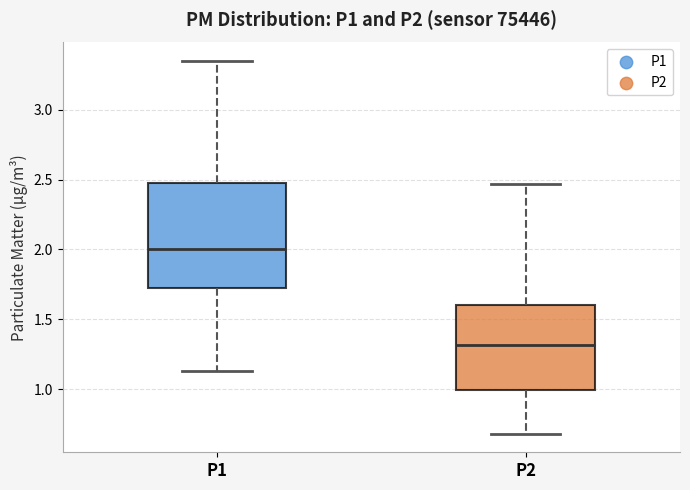

Reading left to right, read every box against the y-axis: the position of its median line, the range the box covers, and the ends of its whiskers. The values are not printed on the chart, so give them approximately, as read against the axis.

P1: median 2.00, box 1.70 to 2.50, whiskers 1.15 to 3.35
P2: median 1.30, box 1.00 to 1.60, whiskers 0.70 to 2.45